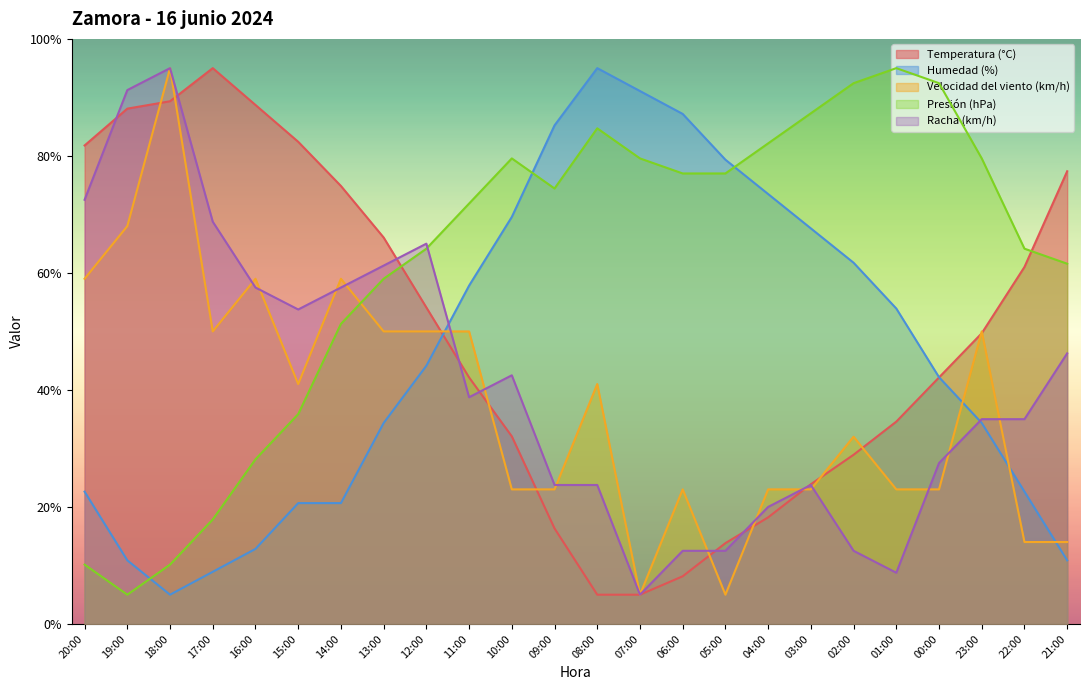

In Humedad (%), how many points are lower than both neighbors (excluding endpoints)?

1